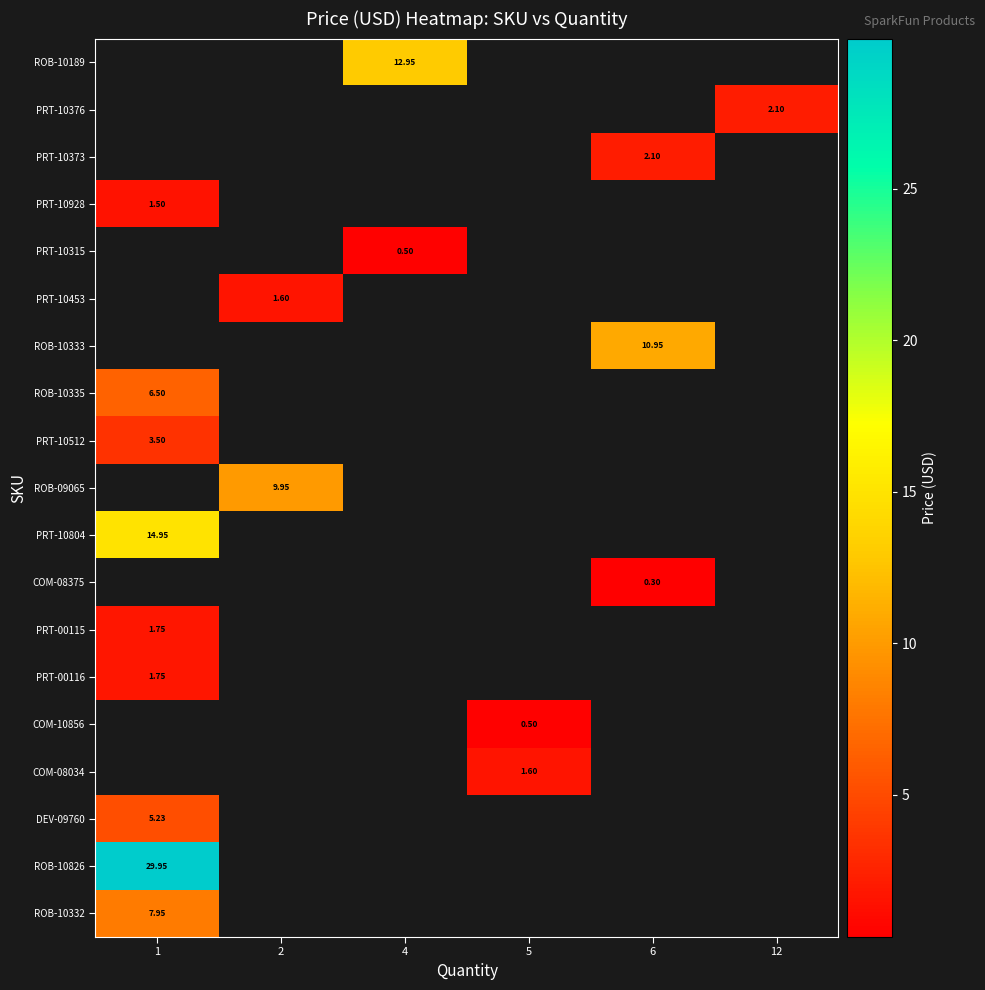

True or false: PRT-00115 has a value of 2.4 at 1.

False